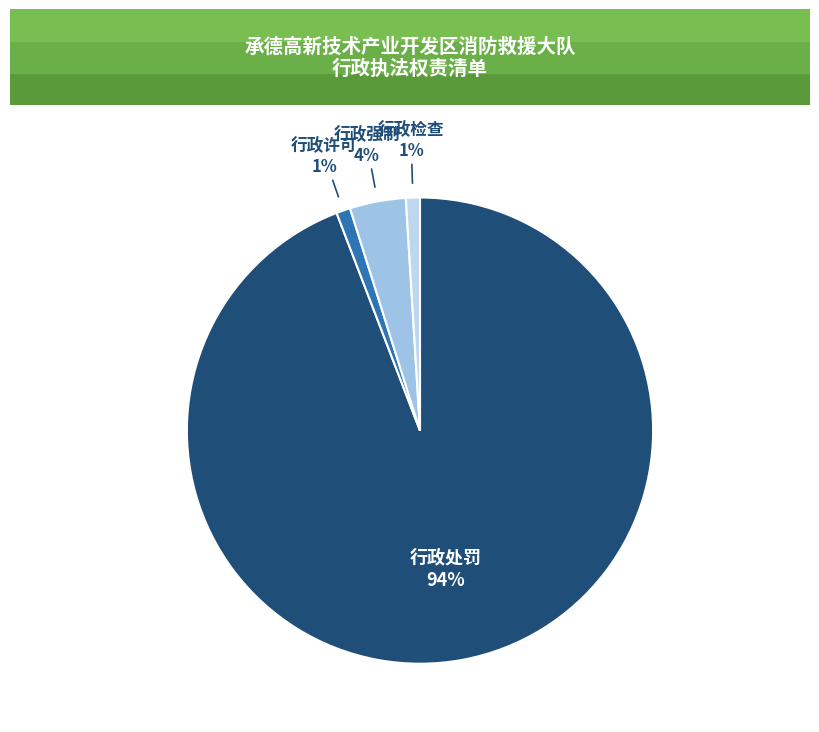

Count the number of slices in the pie.

4